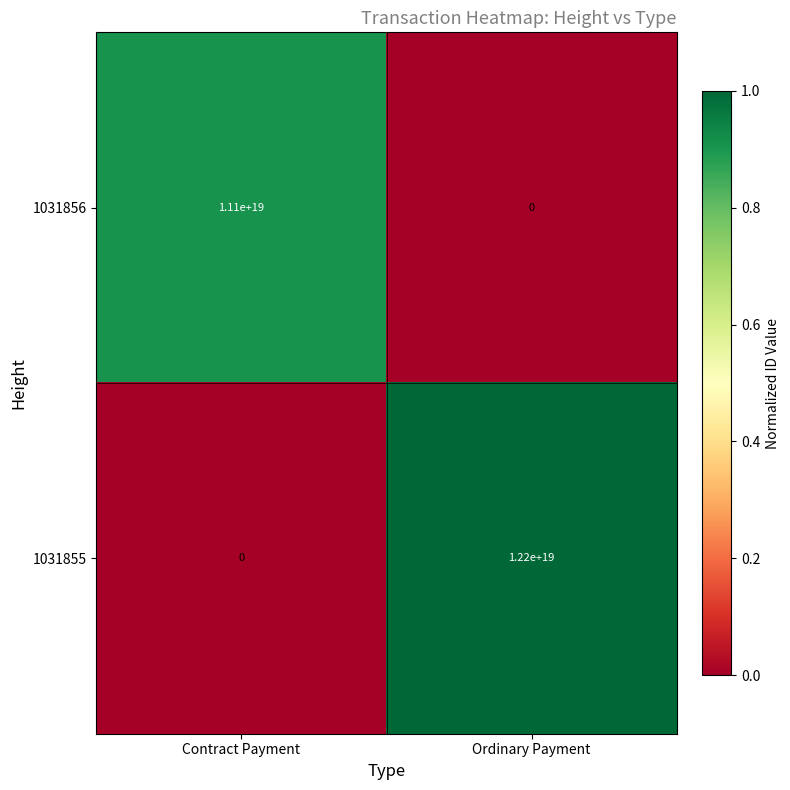

At how many categories does at least one series exceed 0?

2